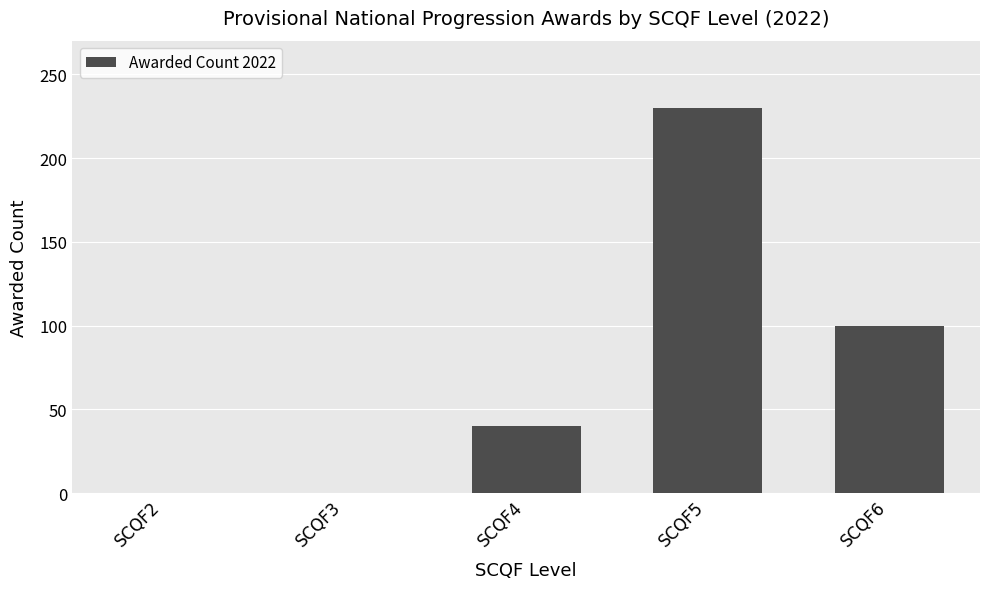

What is the greatest value displayed?

230